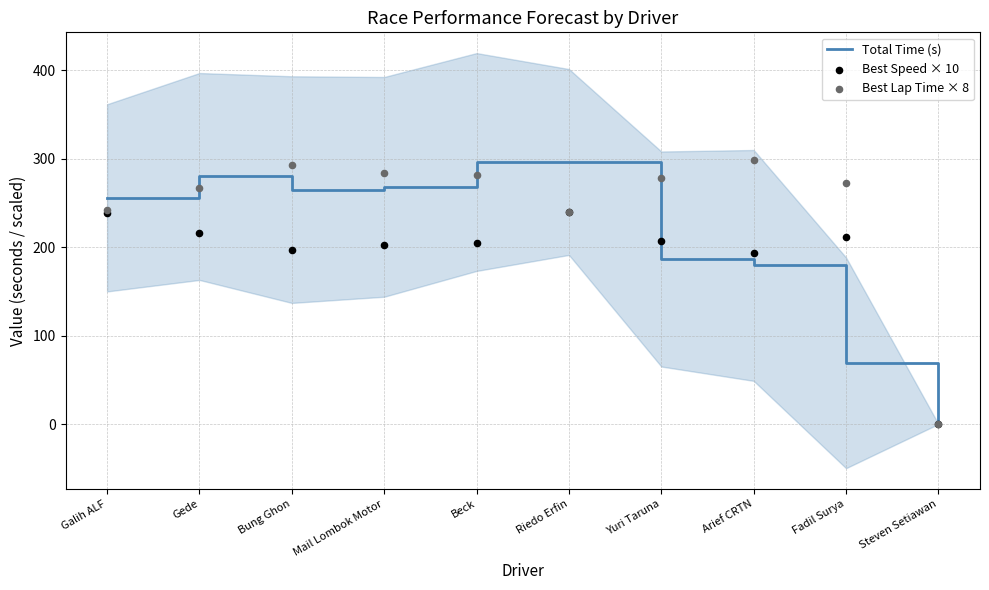

What are all the series names shown in the legend?

Total Time (s), Best Speed × 10, Best Lap Time × 8